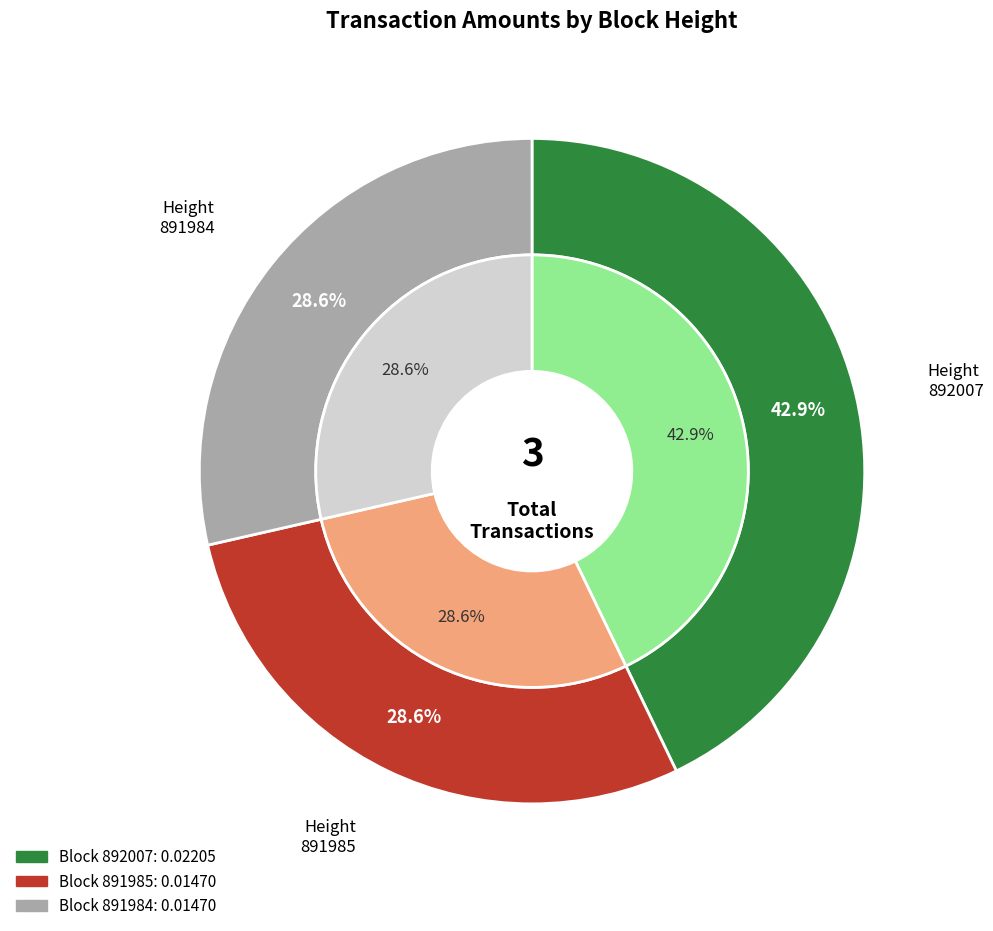

The 891984 slice represents 17% of the pie. True or false?

False